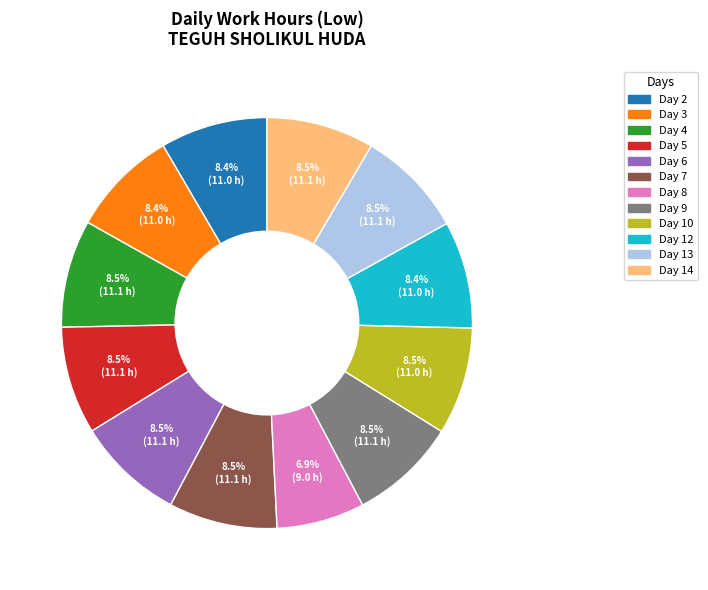

Does any single category account for the majority?

No